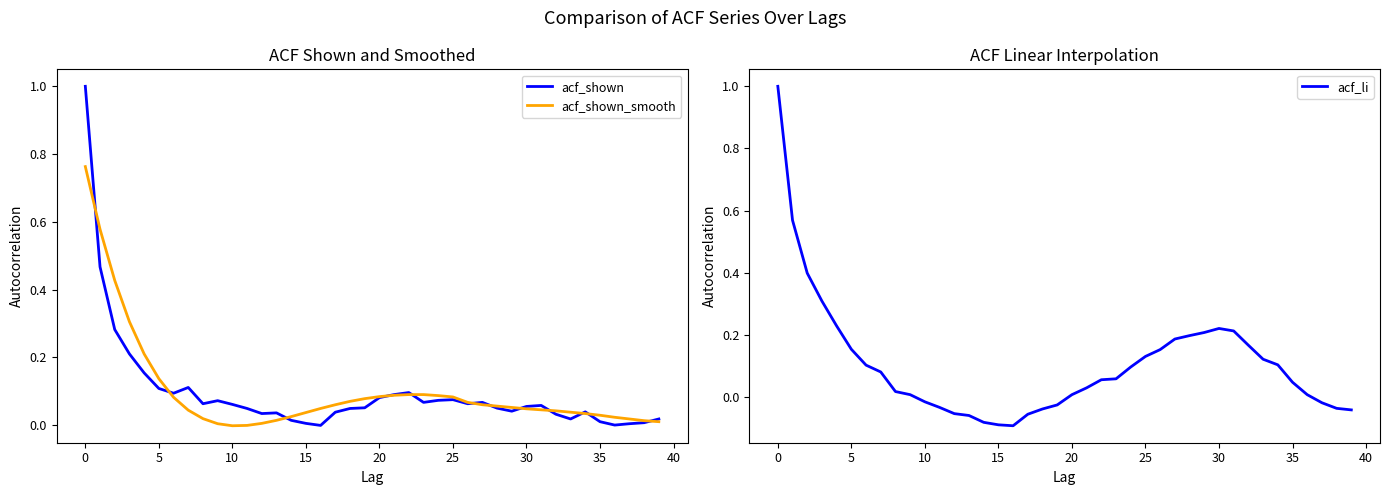

What is the maximum value for acf_shown?

1.0